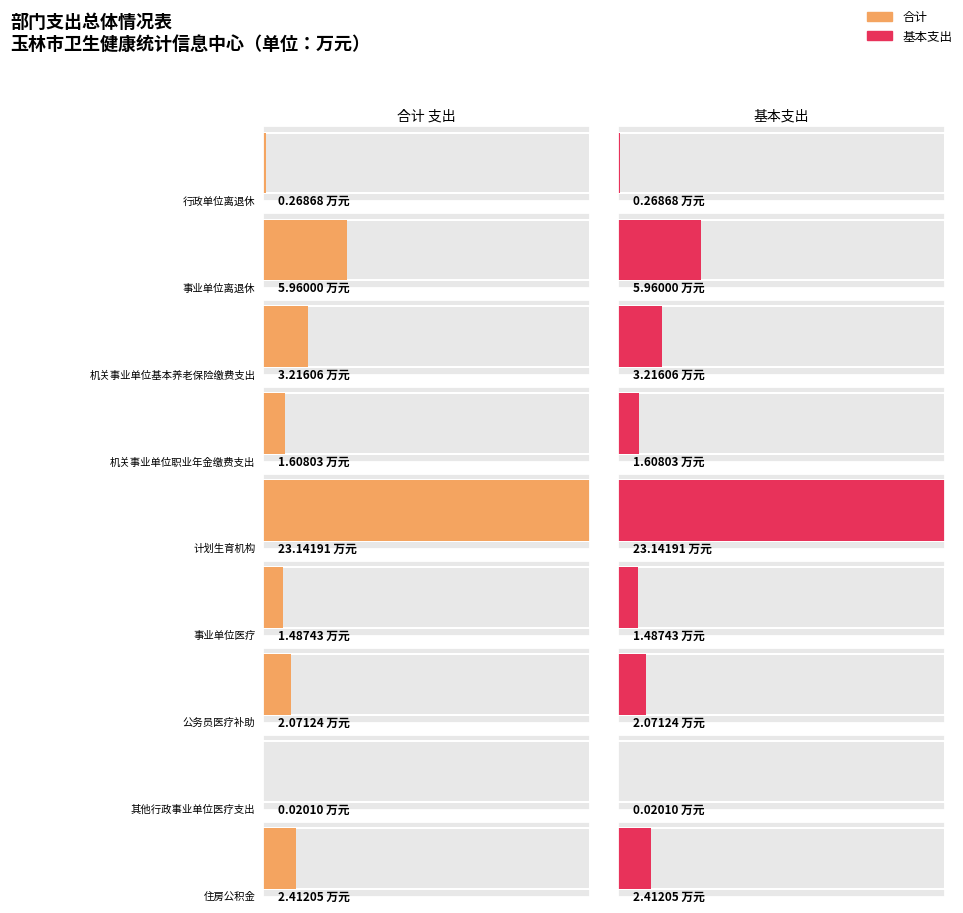

Reading right to left, list all the values displayed in this chart.

合计: 住房公积金=2.4	其他行政事业单位医疗支出=0.0	公务员医疗补助=2.1	事业单位医疗=1.5	计划生育机构=23.1	机关事业单位职业年金缴费支出=1.6	机关事业单位基本养老保险缴费支出=3.2	事业单位离退休=6.0	行政单位离退休=0.3
基本支出: 住房公积金=2.4	其他行政事业单位医疗支出=0.0	公务员医疗补助=2.1	事业单位医疗=1.5	计划生育机构=23.1	机关事业单位职业年金缴费支出=1.6	机关事业单位基本养老保险缴费支出=3.2	事业单位离退休=6.0	行政单位离退休=0.3